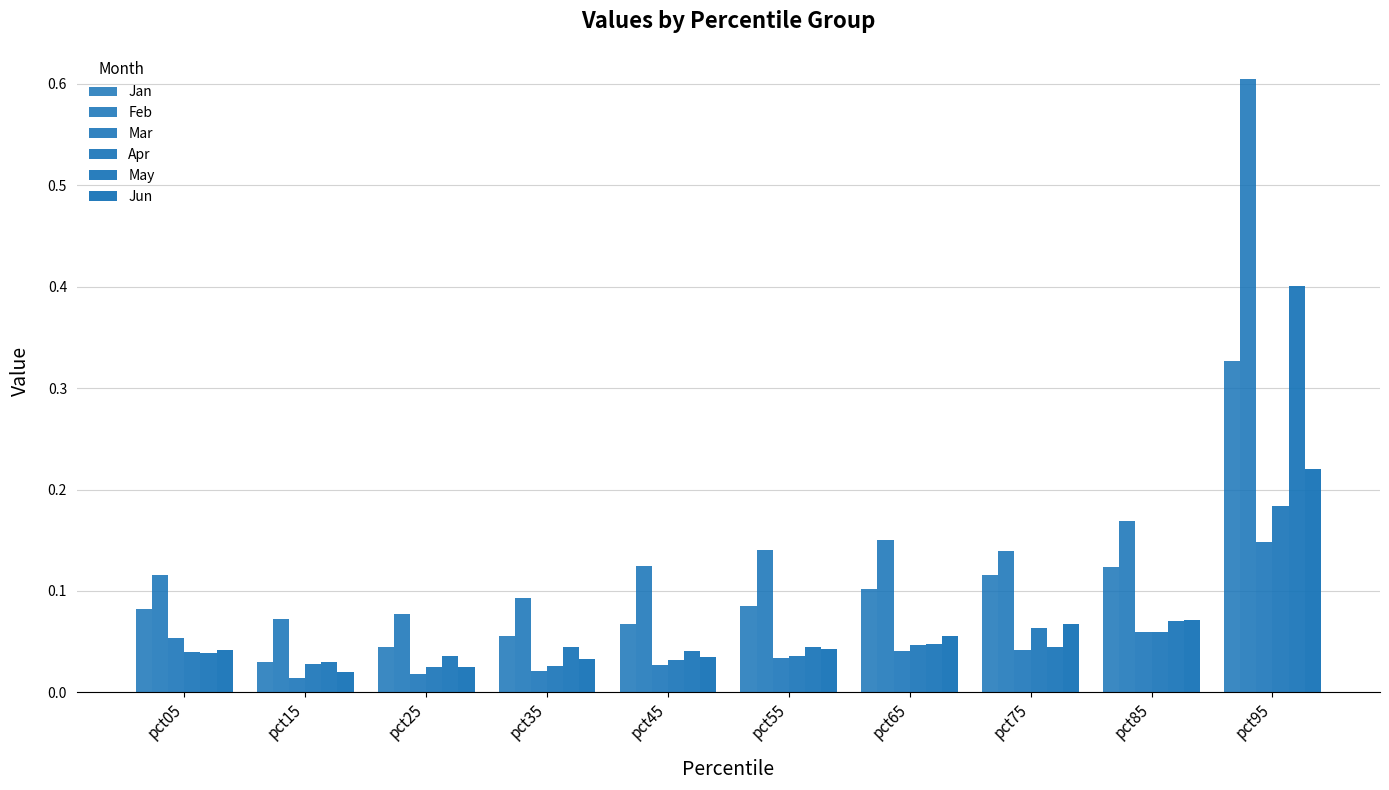

The May series shows 0.0 at pct55. True or false?

True